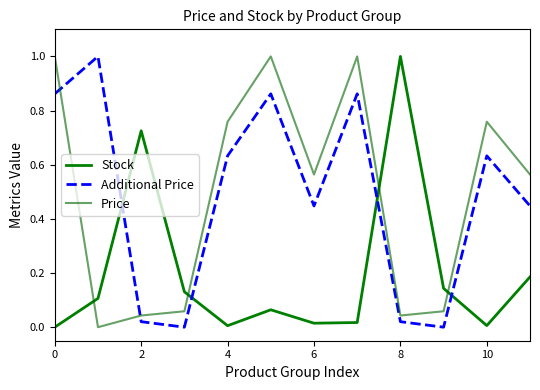

How many lines are shown in the chart?

3